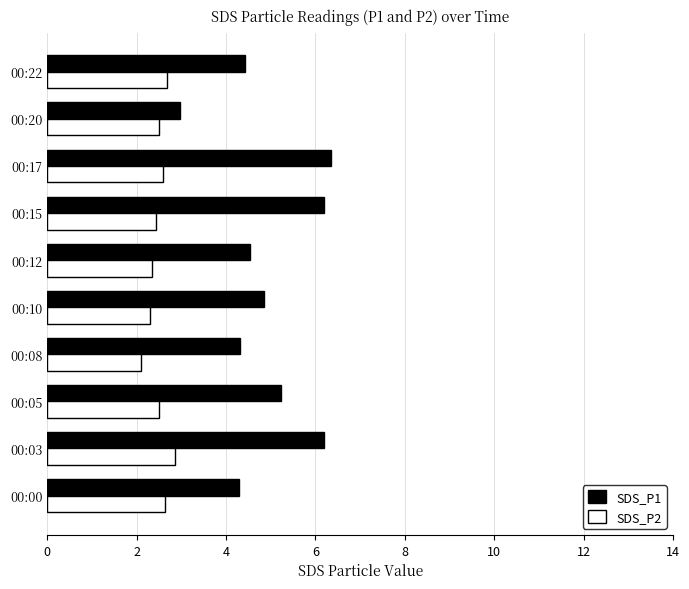

What are all the series names shown in the legend?

SDS_P1, SDS_P2